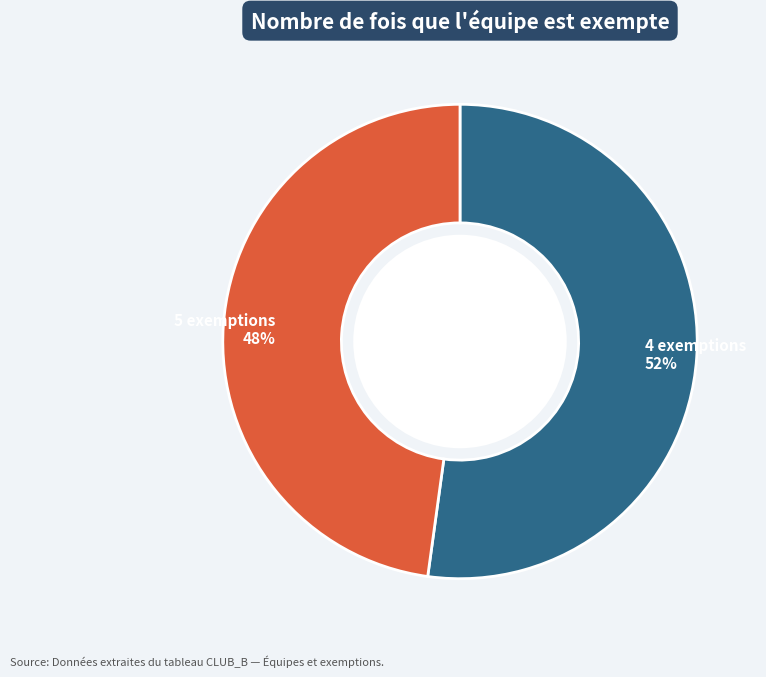

Does any single category account for the majority?

Yes